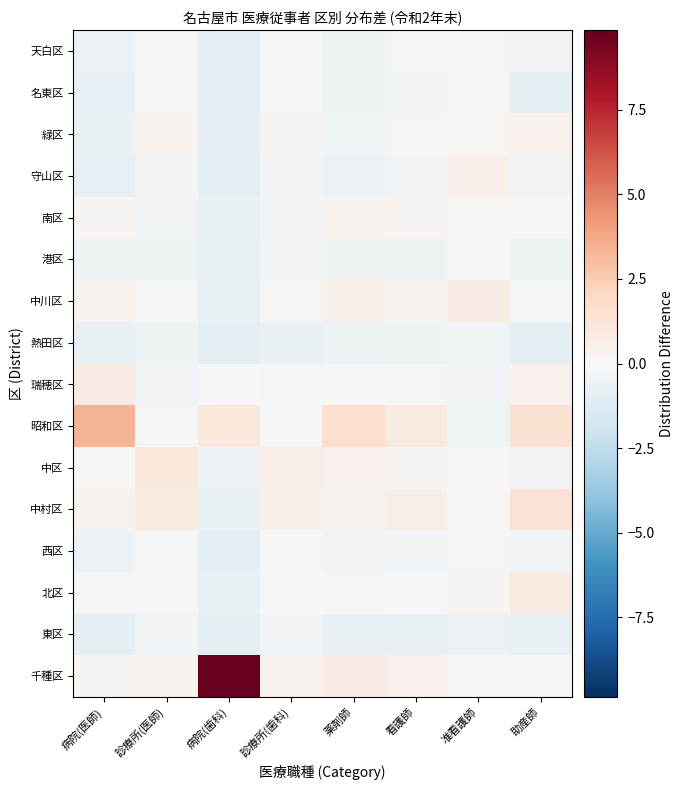

Reading right to left, list all the values displayed in this chart.

千種区: 助産師=-0.2	准看護師=-0.1	看護師=0.4	薬剤師=0.7	診療所(歯科)=0.3	病院(歯科)=9.9	診療所(医師)=0.4	病院(医師)=0.3
東区: 助産師=-0.7	准看護師=-0.6	看護師=-0.7	薬剤師=-0.8	診療所(歯科)=-0.3	病院(歯科)=-1.0	診療所(医師)=-0.3	病院(医師)=-0.9
北区: 助産師=0.9	准看護師=0.2	看護師=0.1	薬剤師=0.1	診療所(歯科)=0.1	病院(歯科)=-0.7	診療所(医師)=-0.1	病院(医師)=-0.1
西区: 助産師=-0.4	准看護師=-0.2	看護師=-0.3	薬剤師=-0.4	診療所(歯科)=0.0	病院(歯科)=-1.0	診療所(医師)=-0.1	病院(医師)=-0.6
中村区: 助産師=1.4	准看護師=0.2	看護師=0.6	薬剤師=0.3	診療所(歯科)=0.5	病院(歯科)=-0.6	診療所(医師)=0.8	病院(医師)=0.4
中区: 助産師=-0.3	准看護師=0.1	看護師=0.3	薬剤師=0.5	診療所(歯科)=0.7	病院(歯科)=-0.6	診療所(医師)=1.1	病院(医師)=0.1
昭和区: 助産師=1.5	准看護師=-0.4	看護師=0.9	薬剤師=1.6	診療所(歯科)=-0.2	病院(歯科)=1.0	診療所(医師)=-0.2	病院(医師)=3.4
瑞穂区: 助産師=0.4	准看護師=-0.4	看護師=-0.1	薬剤師=-0.0	診療所(歯科)=-0.2	病院(歯科)=0.0	診療所(医師)=-0.3	病院(医師)=0.8
熱田区: 助産師=-0.9	准看護師=-0.5	看護師=-0.5	薬剤師=-0.5	診療所(歯科)=-0.6	病院(歯科)=-1.0	診療所(医師)=-0.5	病院(医師)=-0.7
中川区: 助産師=-0.1	准看護師=0.8	看護師=0.3	薬剤師=0.5	診療所(歯科)=0.2	病院(歯科)=-0.7	診療所(医師)=-0.2	病院(医師)=0.4
港区: 助産師=-0.5	准看護師=-0.1	看護師=-0.5	薬剤師=-0.5	診療所(歯科)=-0.3	病院(歯科)=-0.8	診療所(医師)=-0.5	病院(医師)=-0.5
南区: 助産師=0.0	准看護師=0.1	看護師=0.3	薬剤師=0.4	診療所(歯科)=-0.3	病院(歯科)=-0.6	診療所(医師)=-0.3	病院(医師)=0.3
守山区: 助産師=-0.3	准看護師=0.5	看護師=-0.3	薬剤師=-0.5	診療所(歯科)=-0.2	病院(歯科)=-0.9	診療所(医師)=-0.2	病院(医師)=-0.8
緑区: 助産師=0.4	准看護師=0.2	看護師=-0.1	薬剤師=-0.4	診療所(歯科)=0.2	病院(歯科)=-1.0	診療所(医師)=0.4	病院(医師)=-0.7
名東区: 助産師=-0.9	准看護師=-0.1	看護師=-0.3	薬剤師=-0.5	診療所(歯科)=0.1	病院(歯科)=-1.0	診療所(医師)=0.0	病院(医師)=-0.8
天白区: 助産師=-0.3	准看護師=0.2	看護師=-0.2	薬剤師=-0.5	診療所(歯科)=0.0	病院(歯科)=-1.0	診療所(医師)=0.1	病院(医師)=-0.6